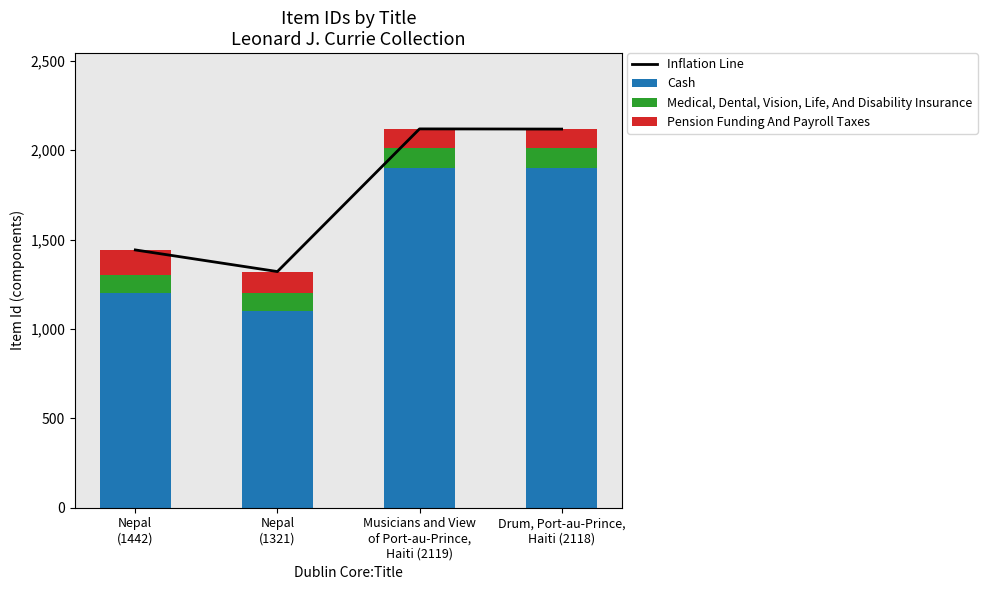

Is it true that Medical, Dental, Vision, Life, And Disability Insurance equals 100 at Nepal
(1321)?

True